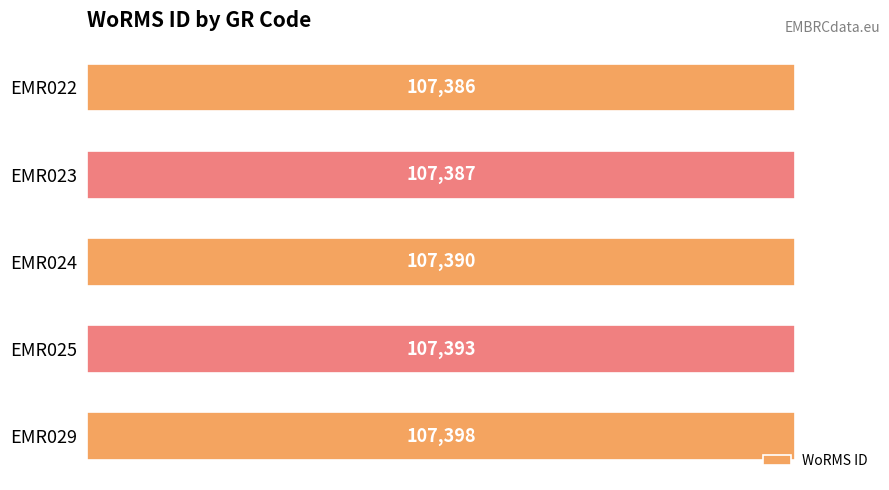

Reading top to bottom, extract all data points from this chart.

107386	107387	107390	107393	107398